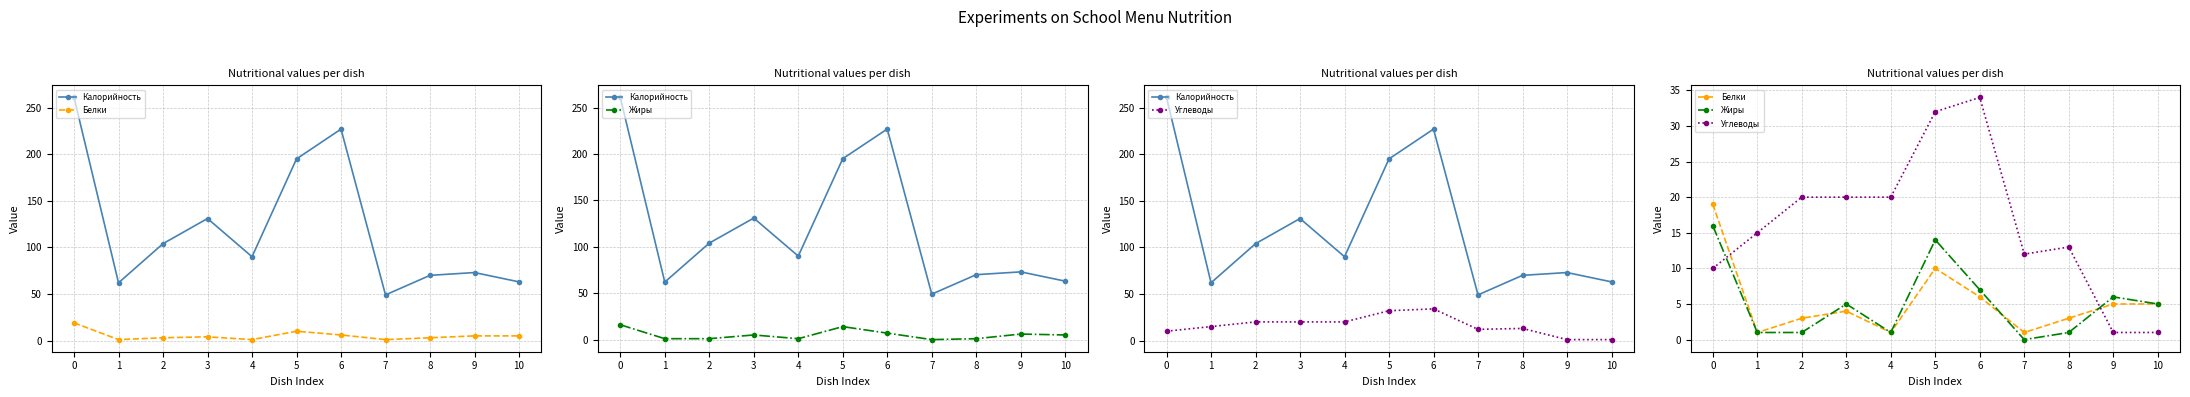

Reading left to right, extract all data points from this chart.

Калорийность: 0=261	1=62	2=104	3=131	4=90	5=195	6=227	7=49	8=70	9=73	10=63
Белки: 0=19	1=1	2=3	3=4	4=1	5=10	6=6	7=1	8=3	9=5	10=5
Жиры: 0=16	1=1	2=1	3=5	4=1	5=14	6=7	7=0	8=1	9=6	10=5
Углеводы: 0=10	1=15	2=20	3=20	4=20	5=32	6=34	7=12	8=13	9=1	10=1